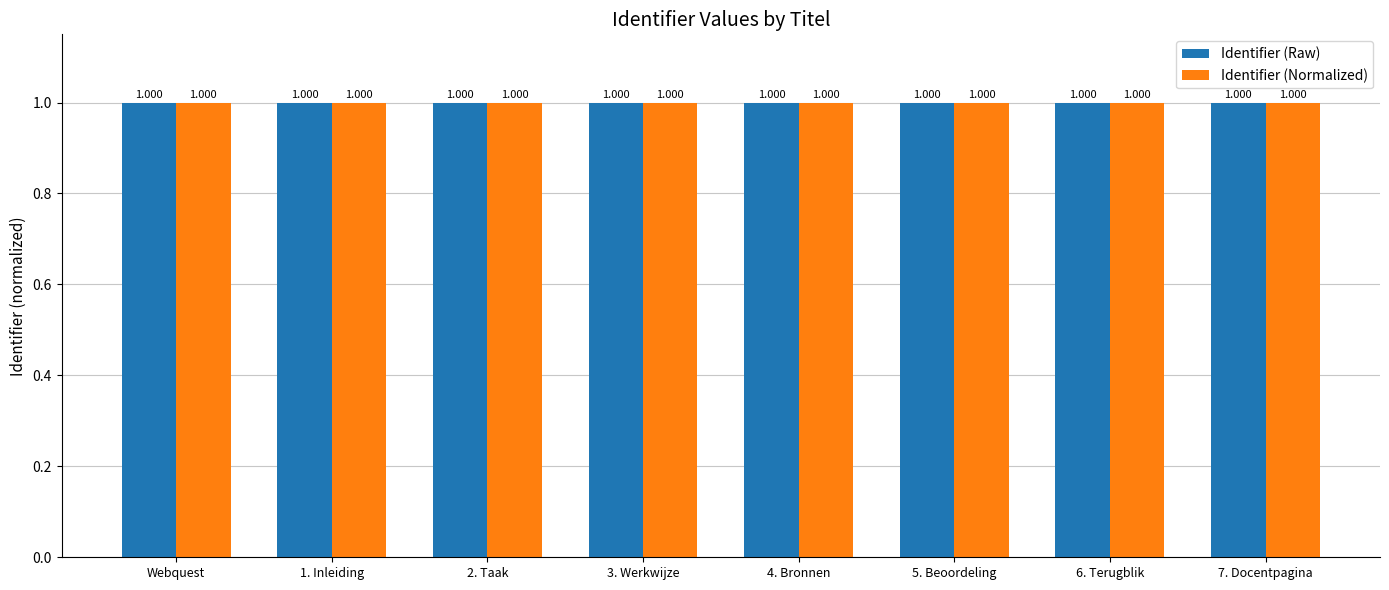

Where is Identifier (Normalized) nearest to the value 0?

Webquest